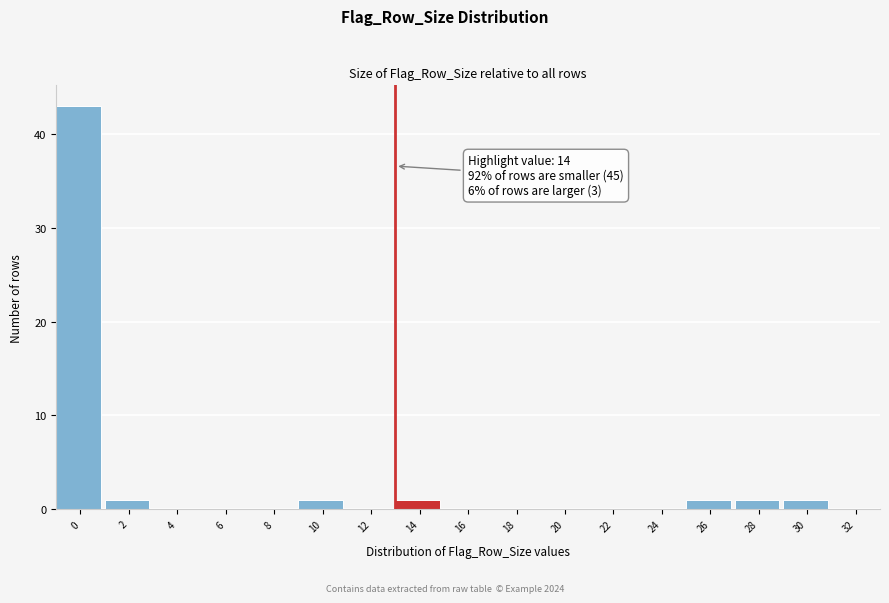

Reading left to right, transcribe all the data shown in this chart.

0=43	2=1	4=0	6=0	8=0	10=1	12=0	14=1	16=0	18=0	20=0	22=0	24=0	26=1	28=1	30=1	32=0